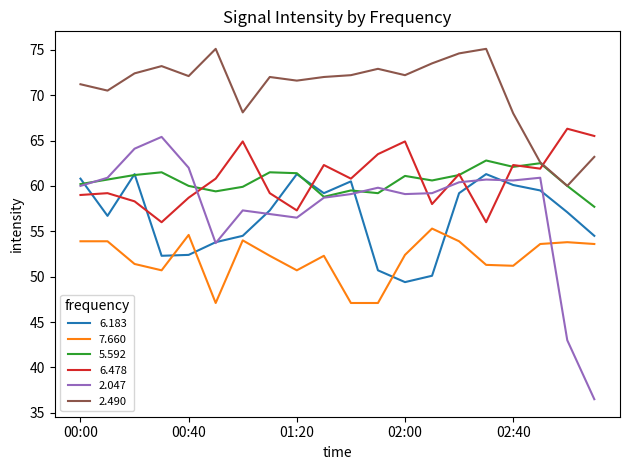

Which series has the largest total across all categories?

2.490